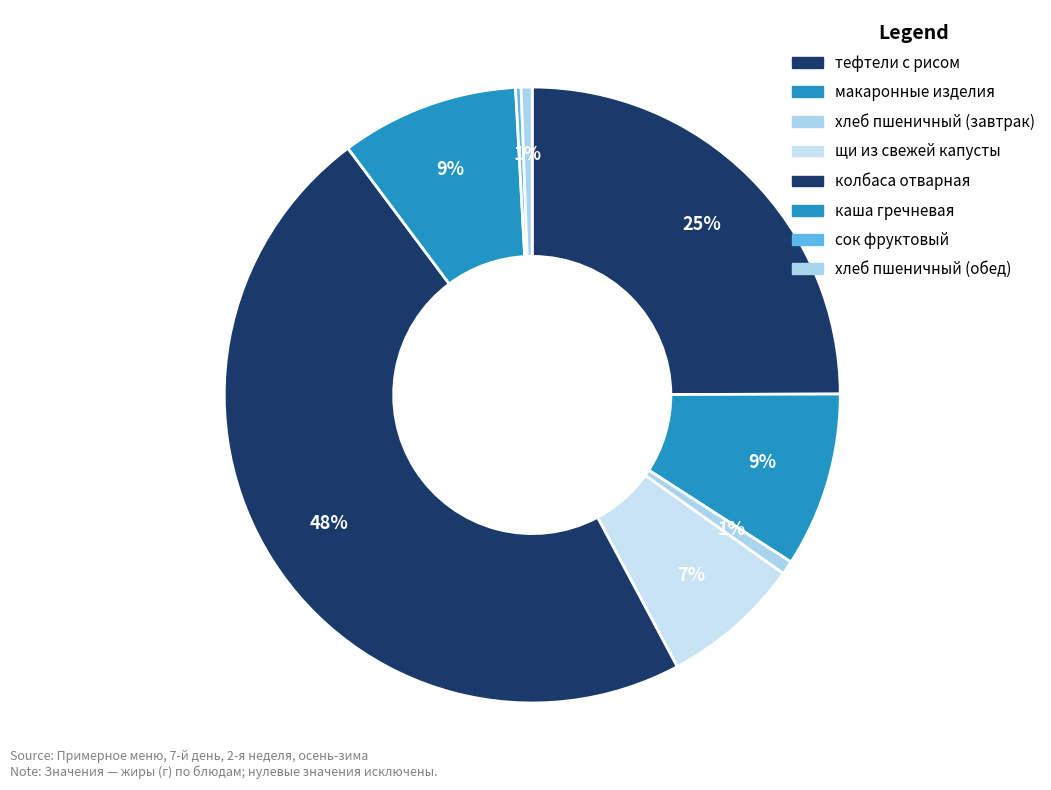

How many segments does this pie chart have?

8